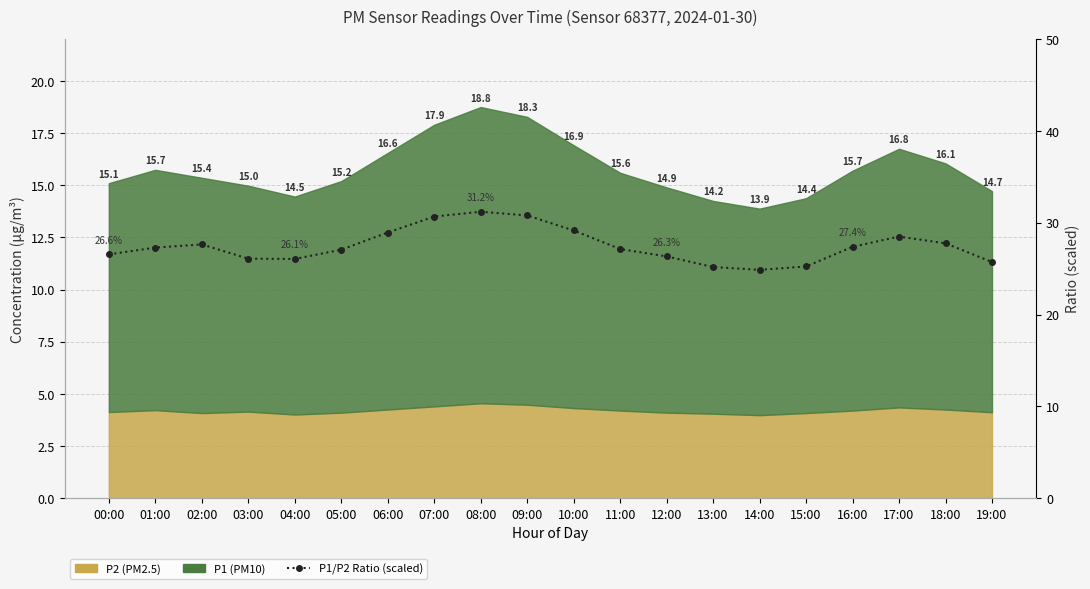

True or false: the data shows 30.7 at 07:00.

True